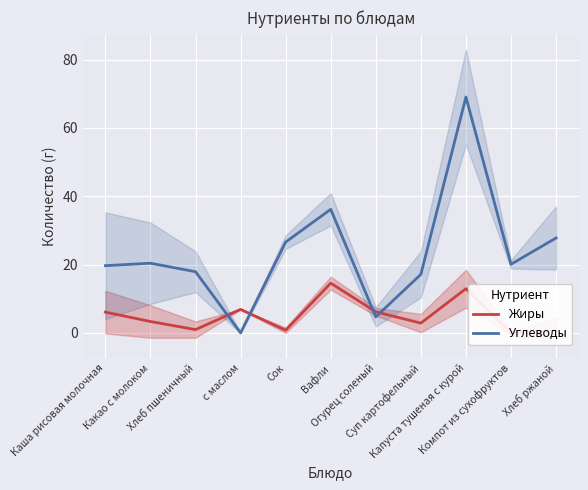

Which series changed the most between Какао с молоком and Сок?

Углеводы